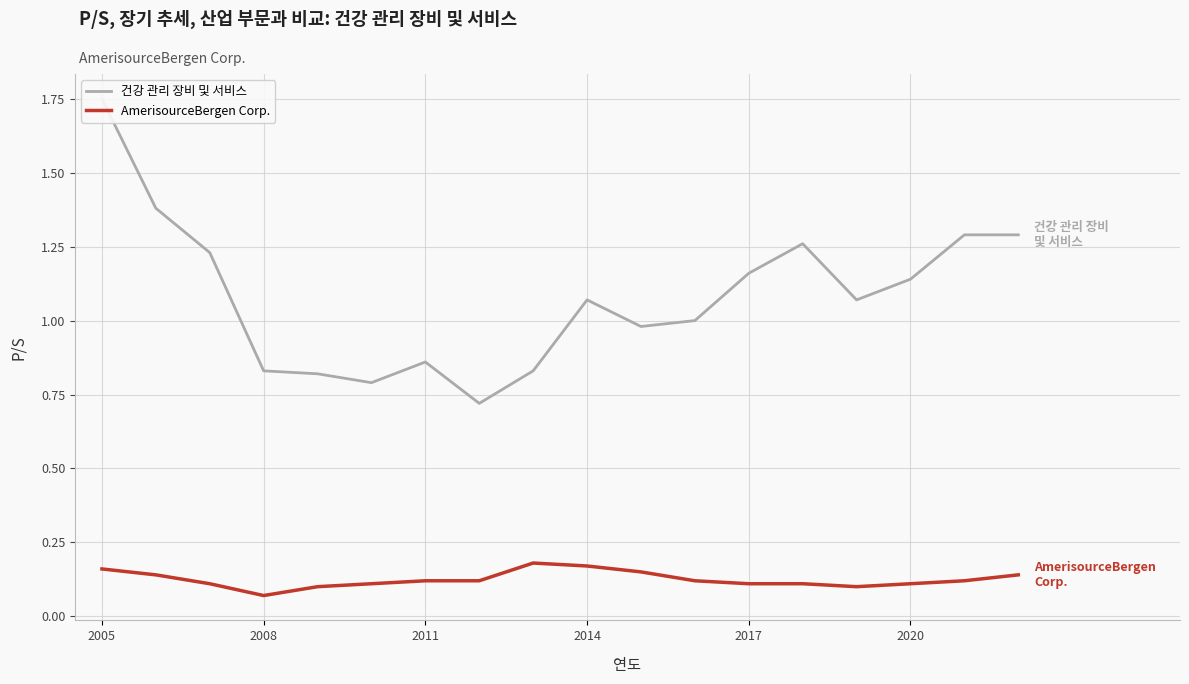

What are all the series names shown in the legend?

건강 관리 장비 및 서비스, AmerisourceBergen Corp.